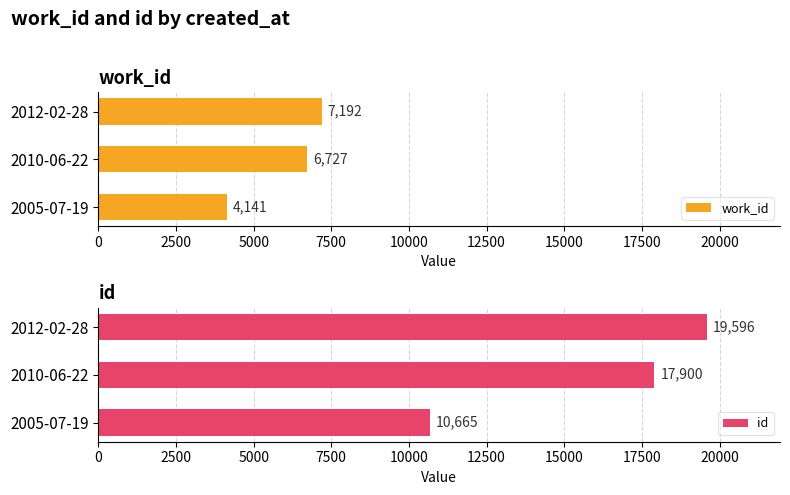

What is the average value of the work_id series?

6020